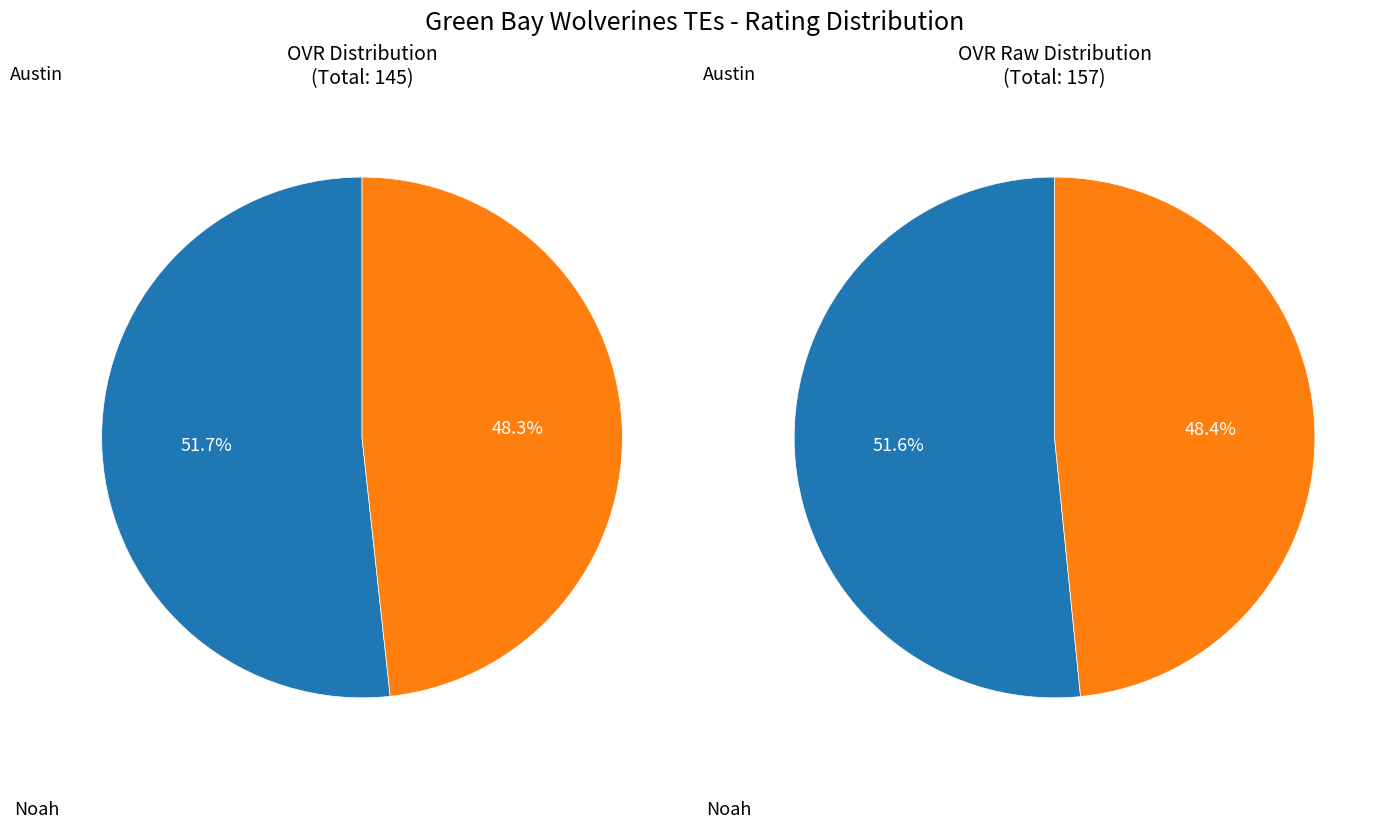

Which has a higher value, Noah or Austin?

Austin